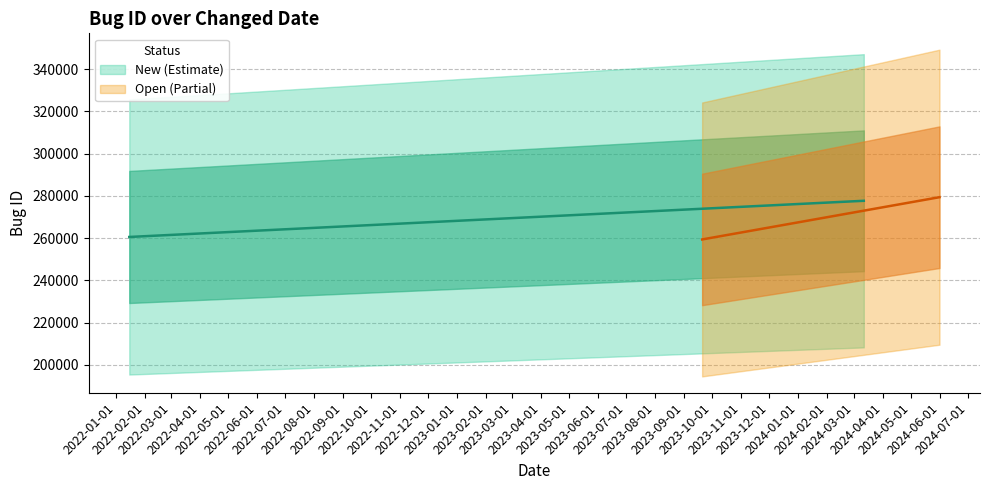

Which label corresponds to the largest value in the chart?

2024-05-31